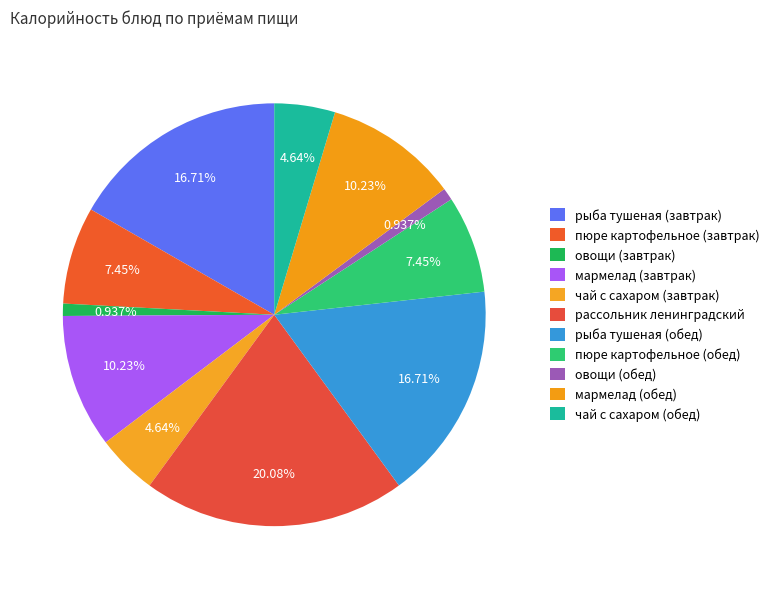

Which has a higher value, пюре картофельное (завтрак) or рыба тушеная (обед)?

рыба тушеная (обед)